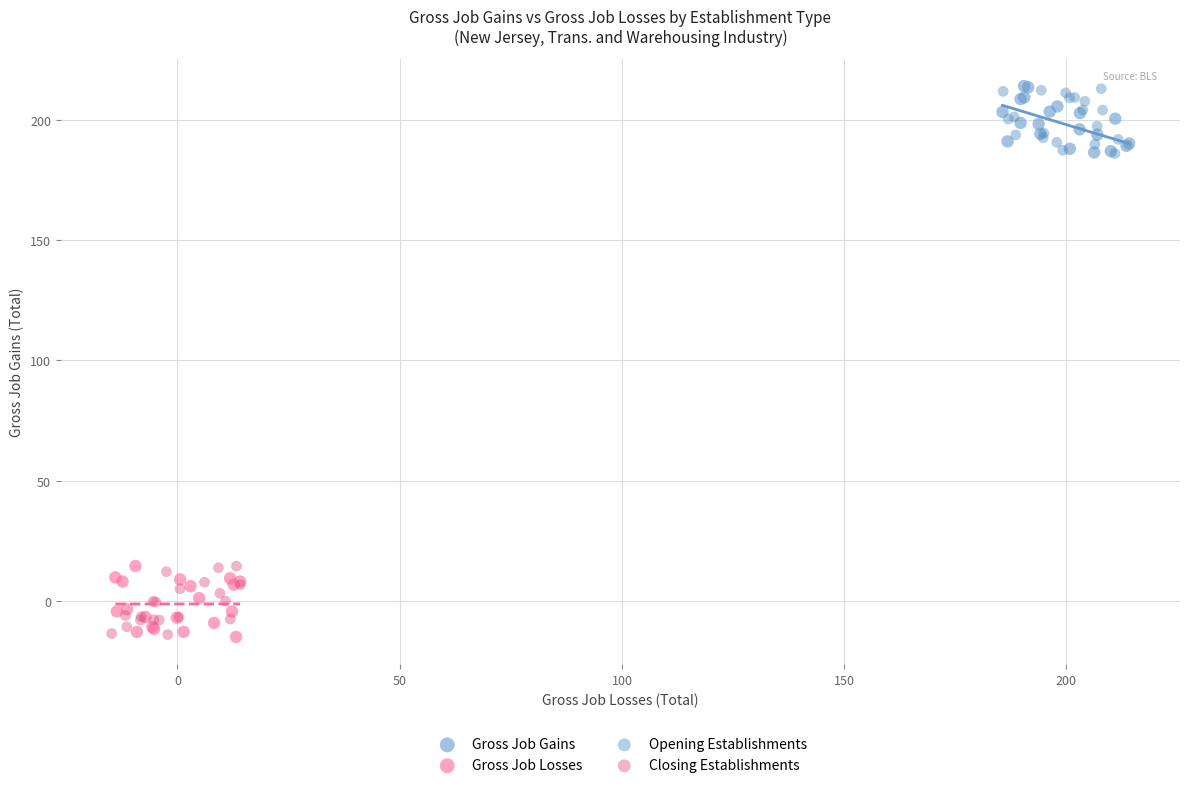

What are all the series names shown in the legend?

Gross Job Gains, Gross Job Losses, Opening Establishments, Closing Establishments